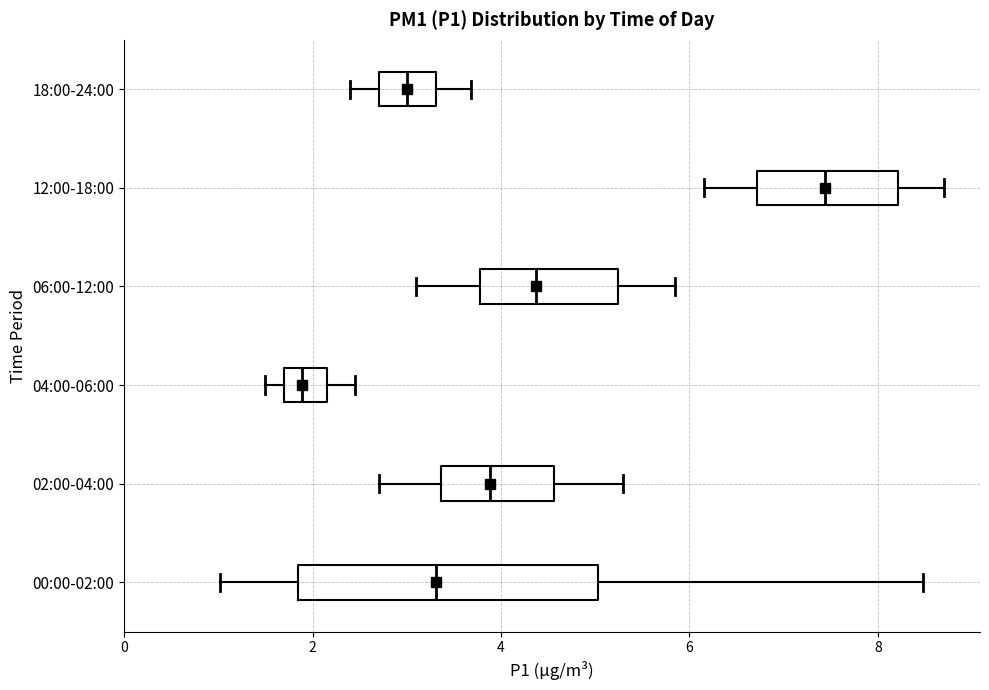

Which box is the widest, from its left edge to its right edge?

00:00-02:00